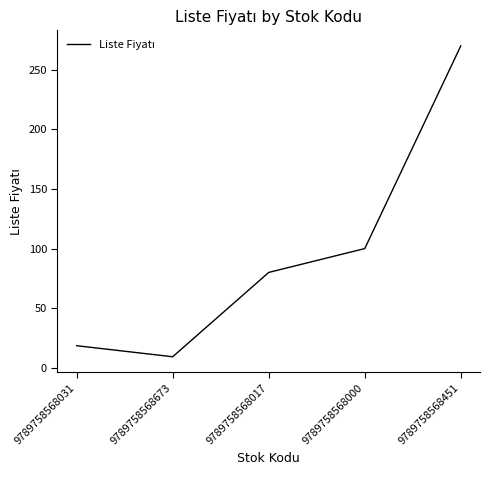

Approximately how many times larger is the value at 9789758568451 compared to 9789758568000?

2.7